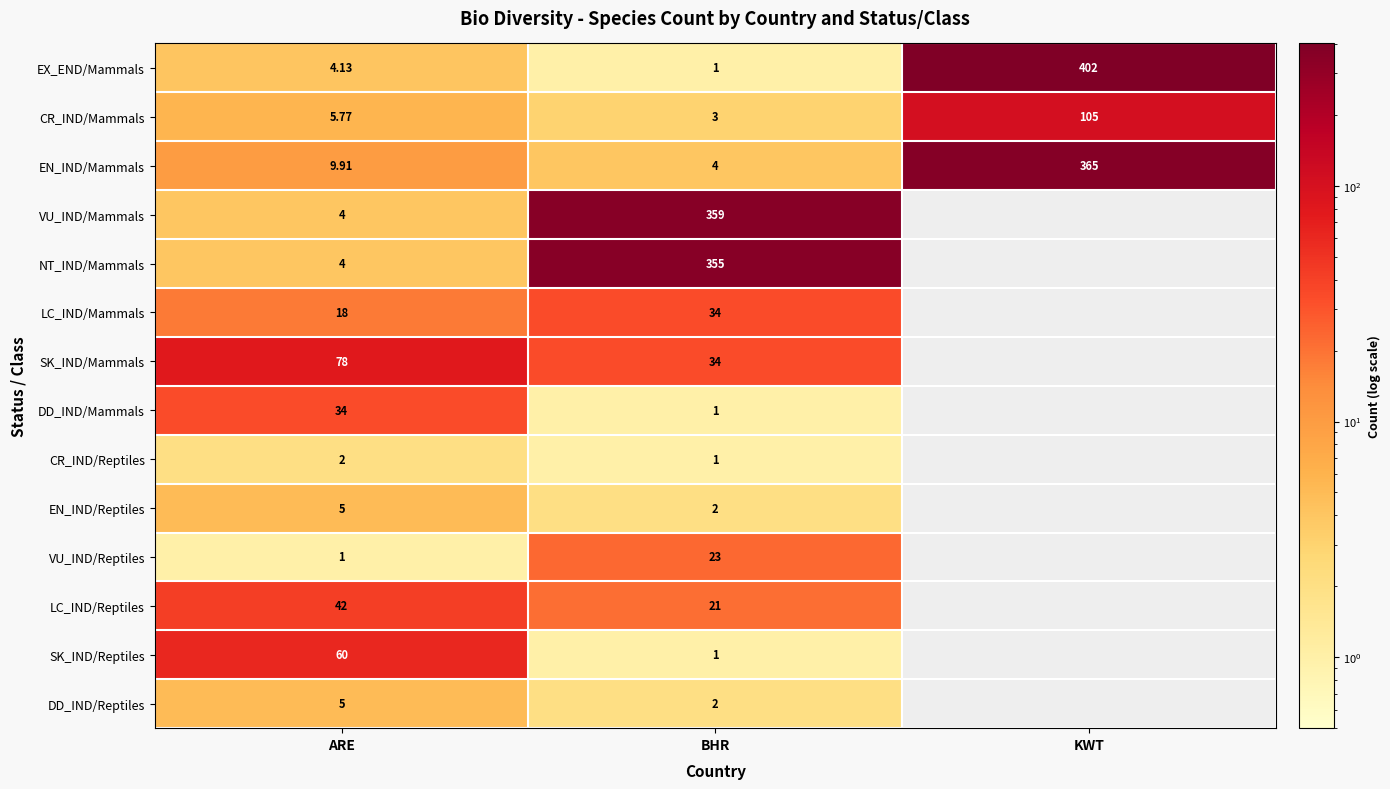

List the labels in order of CR_IND/Mammals value, largest first.

KWT, ARE, BHR